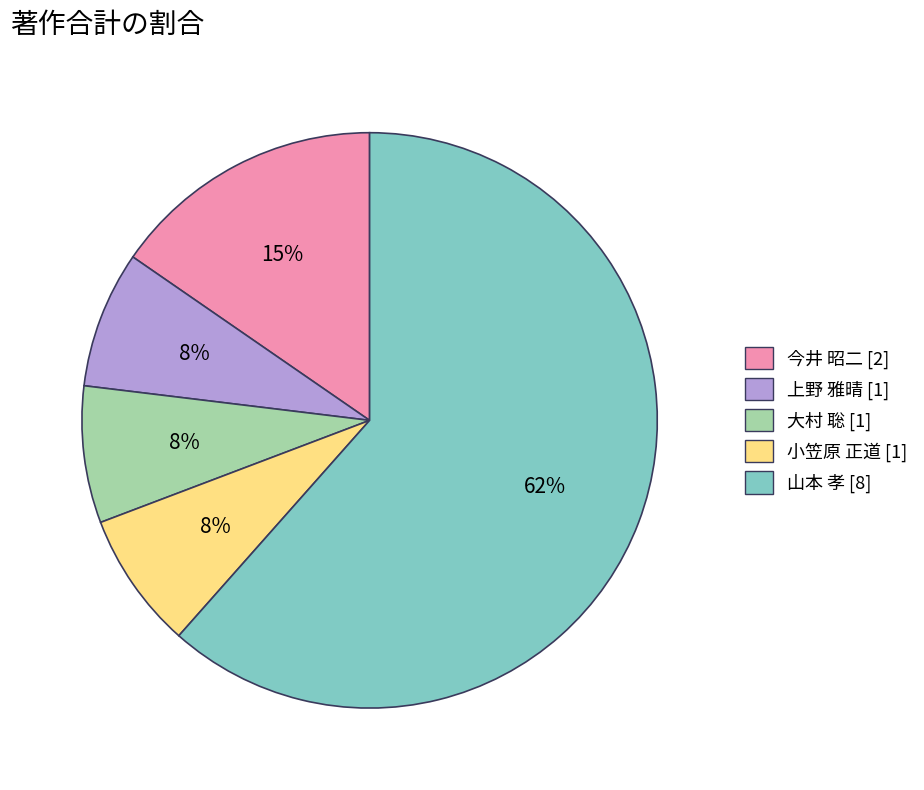

Combined, do 上野 雅晴 and 大村 聡 account for over 50%?

No